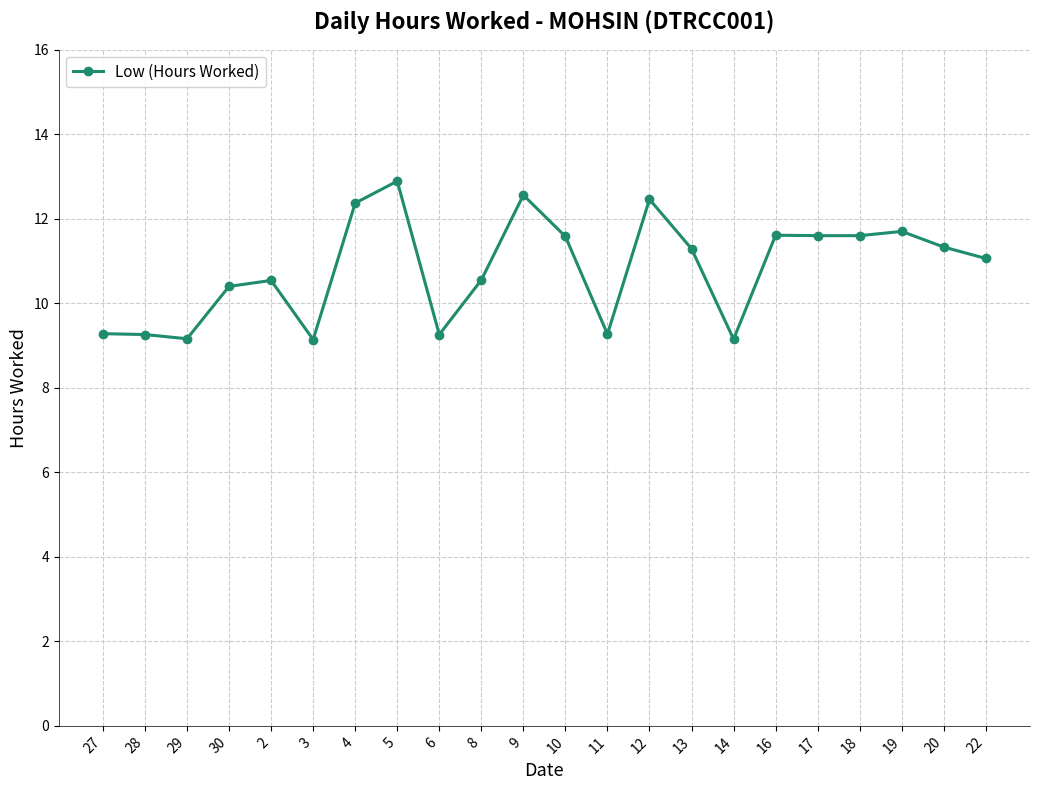

What is the sum of the values at 27 and 28?

18.5